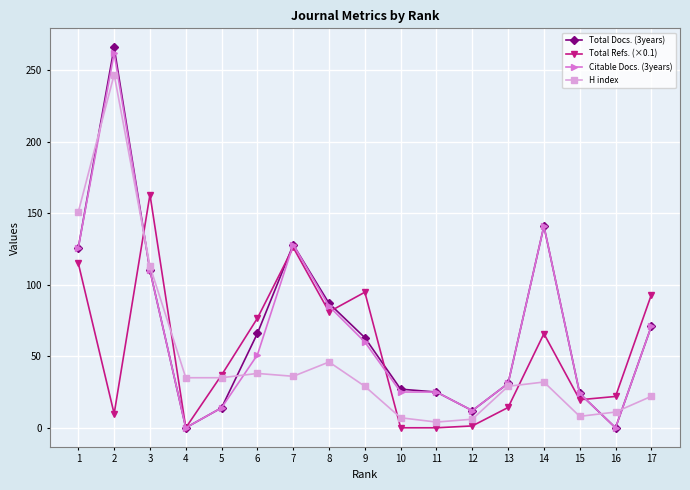

What is the spread (max minus min) of values at 2?

256.2